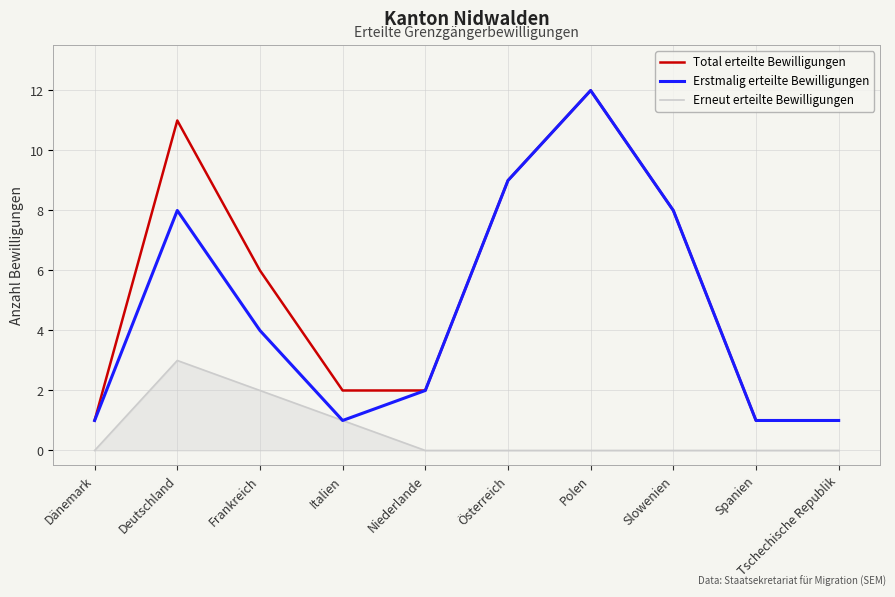

How many series are shown in this chart?

3